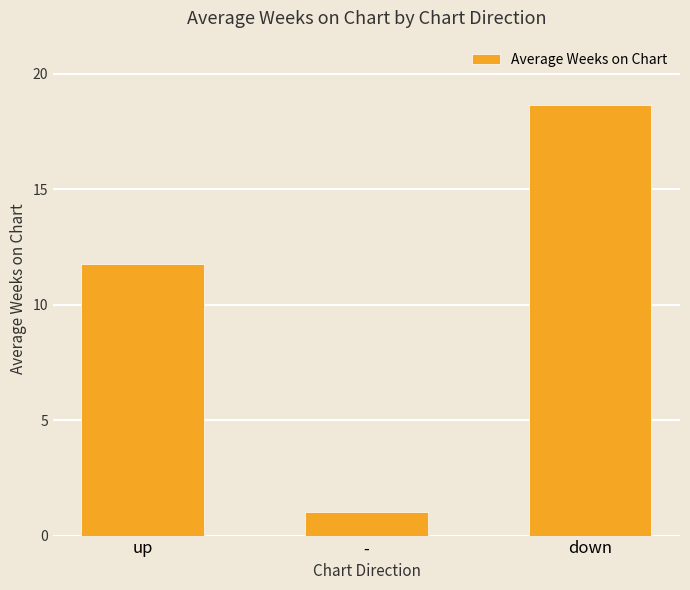

What is the sum of all values?

31.4